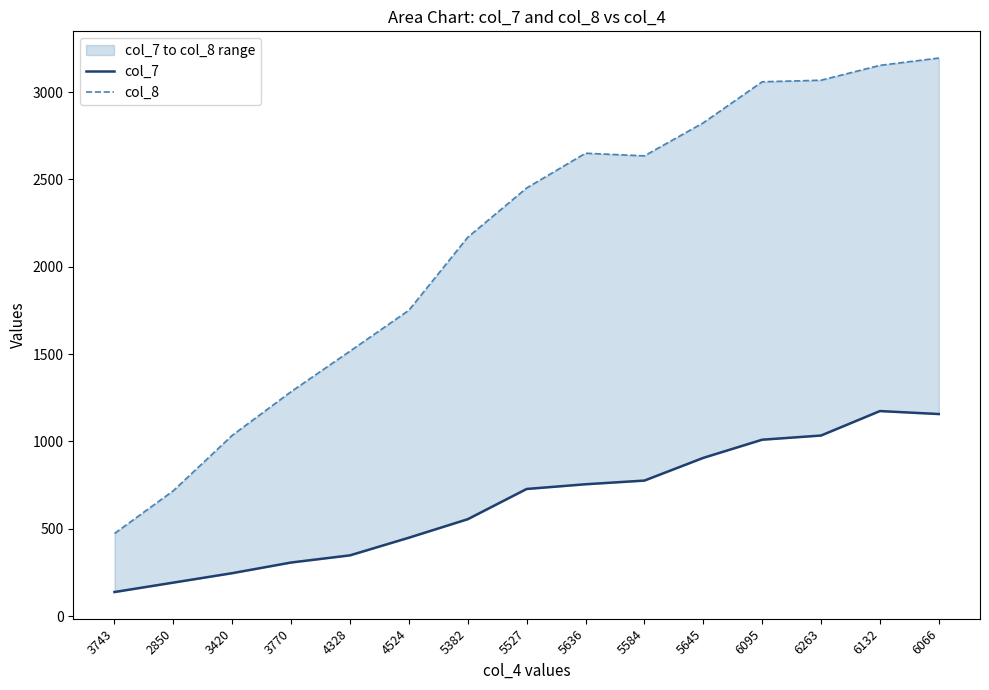

How many lines are shown in the chart?

2